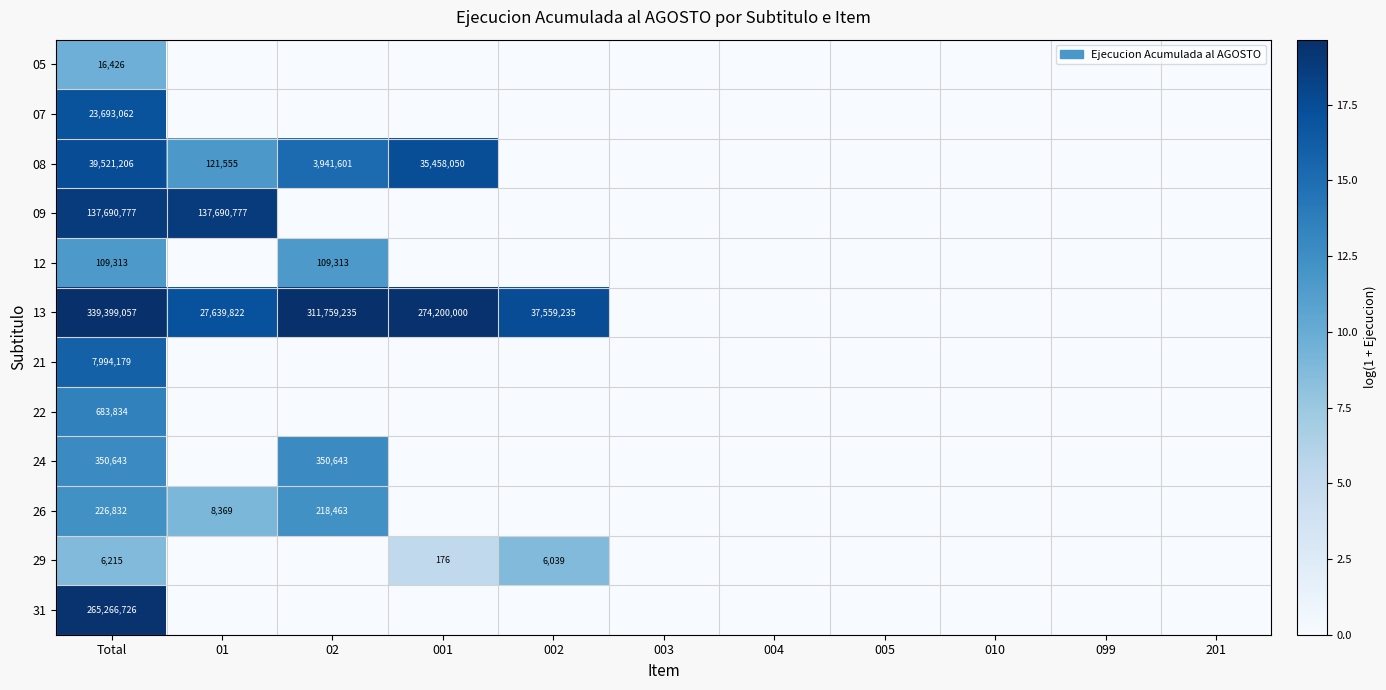

How many positive values does the 08 series have?

4